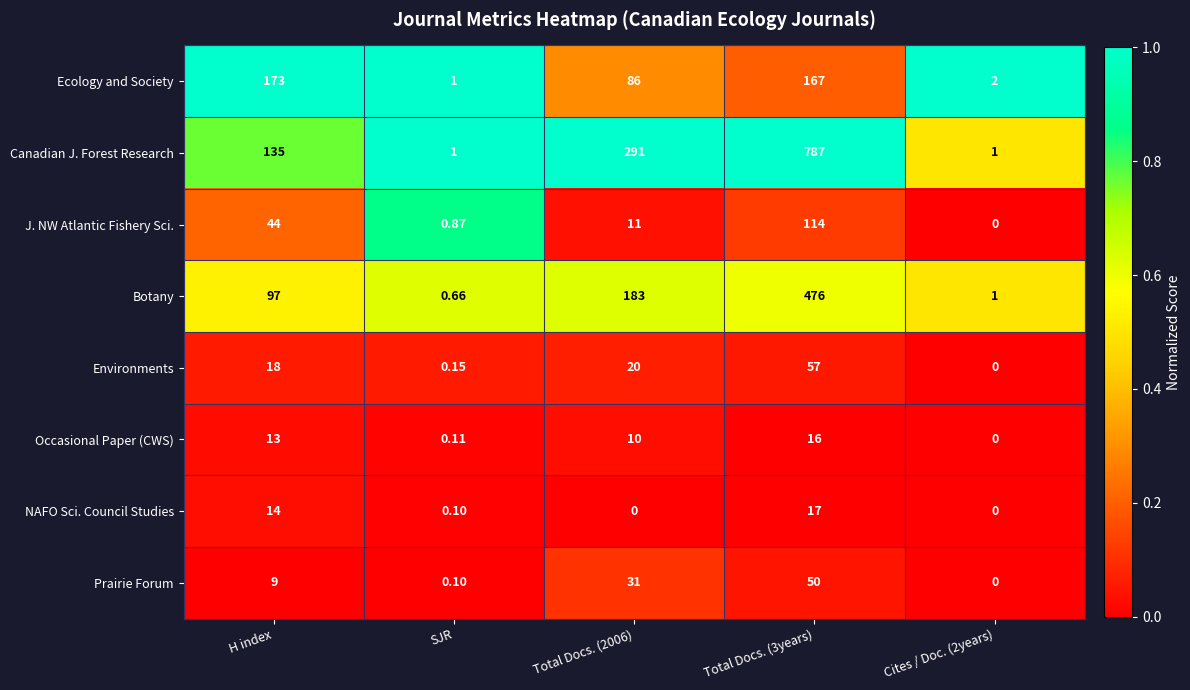

Which series changed the most between Total Docs. (2006) and Cites / Doc. (2years)?

Canadian J. Forest Research